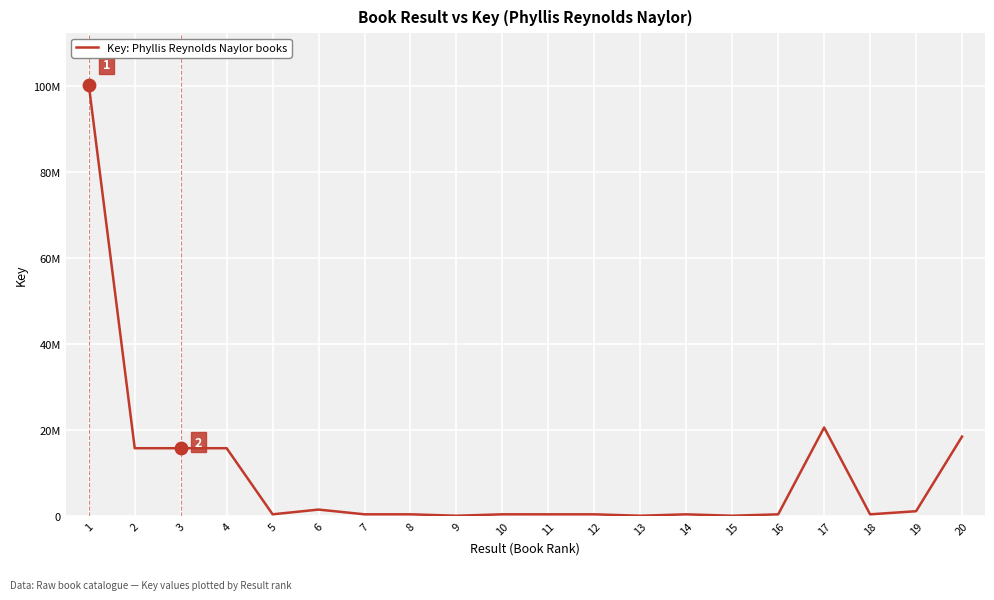

What is the change in value from 3 to 5?

-15382913